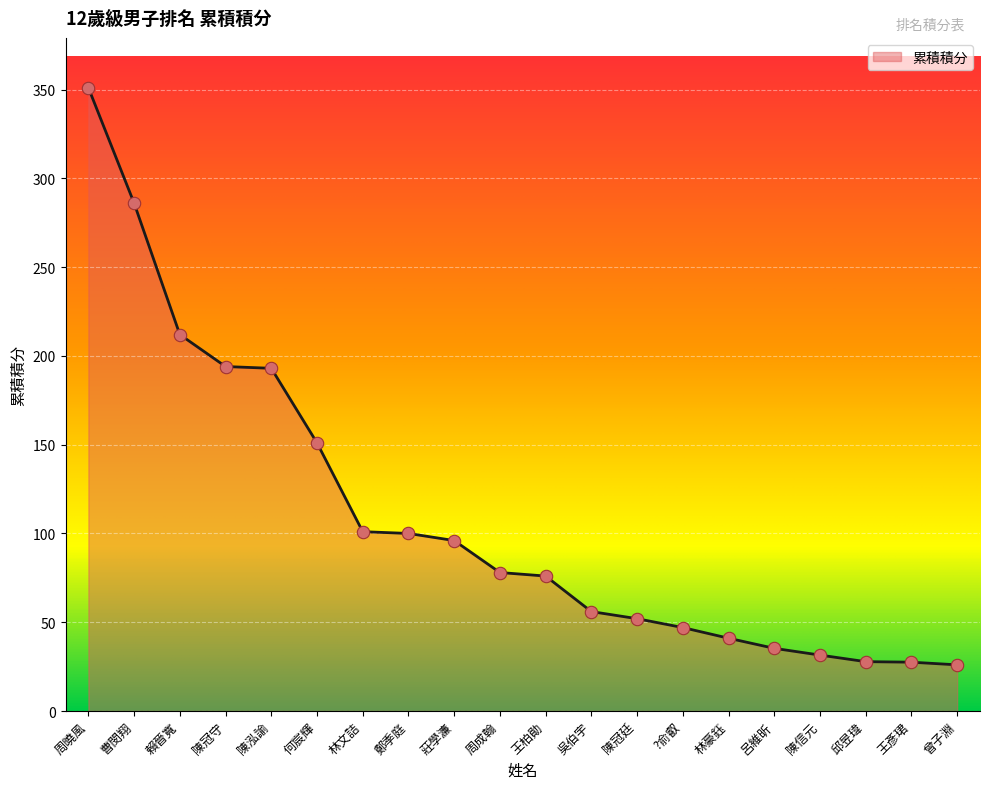

Approximately how many times larger is the value at 周曉風 compared to 王柏勛?

4.6